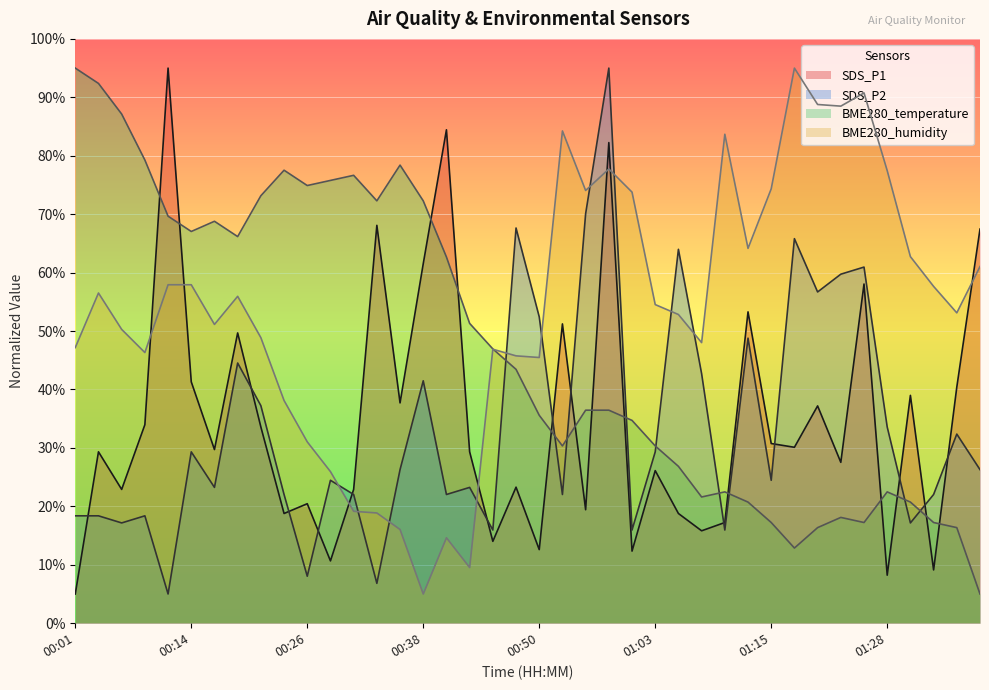

The BME280_humidity series shows 48.9 at 00:21. True or false?

True